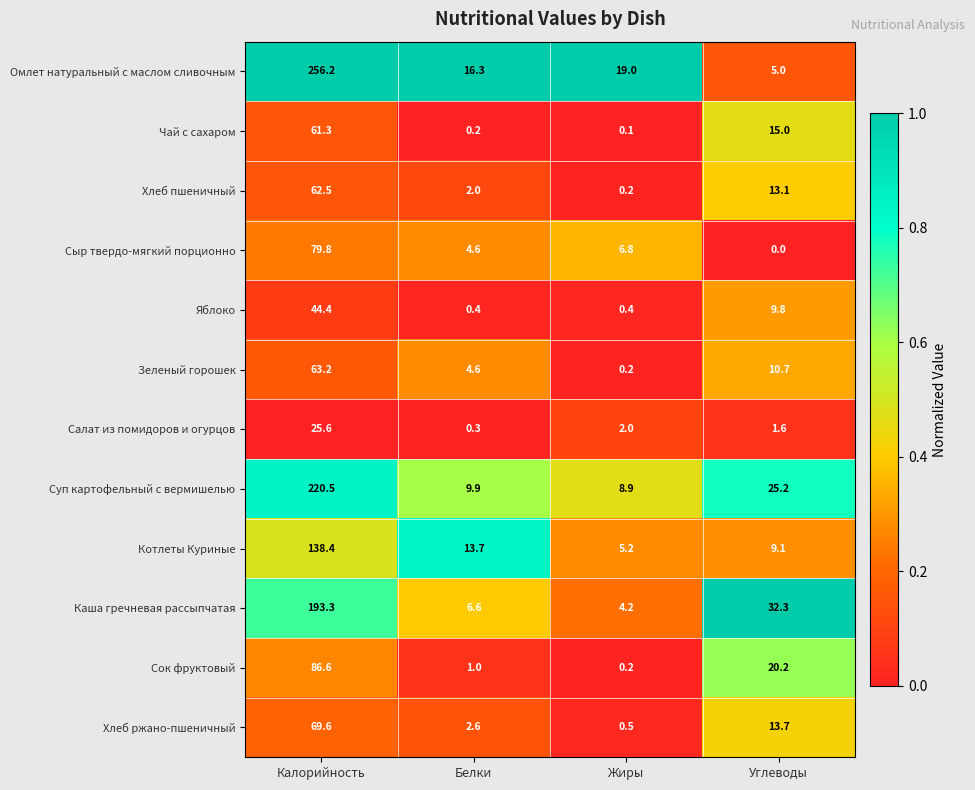

What is the total value across all series at Белки?

62.2